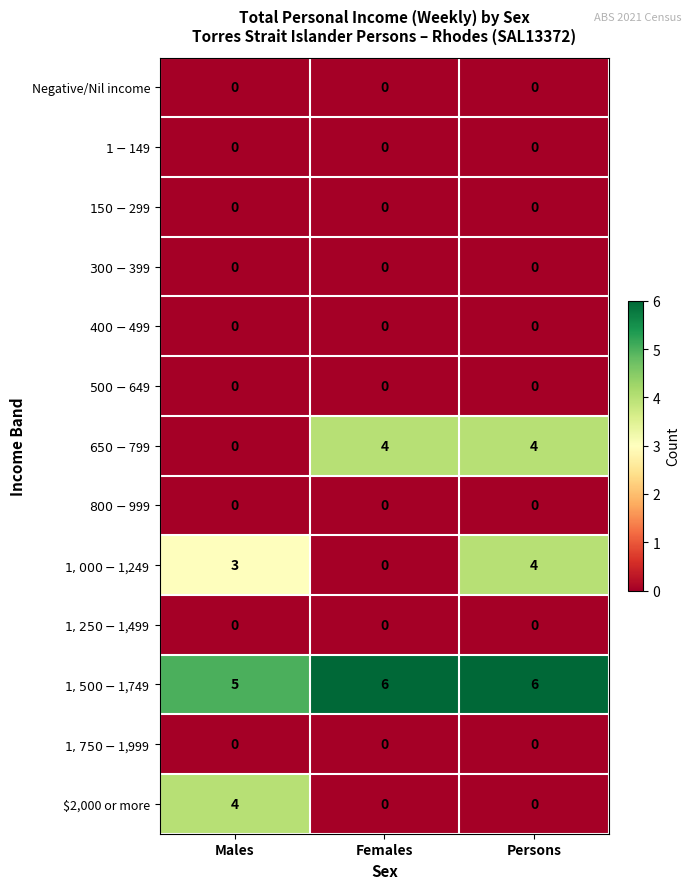

What is the maximum value shown in the chart?

6